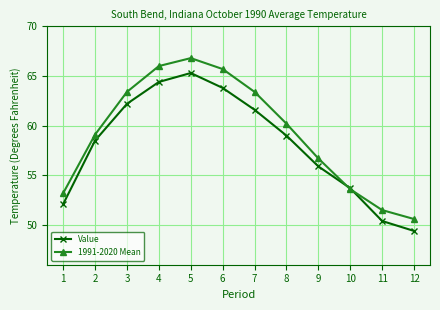

Reading right to left, list all the values displayed in this chart.

Value: 49.4	50.4	53.7	55.9	59.0	61.6	63.8	65.3	64.4	62.2	58.5	52.1
1991-2020 Mean: 50.6	51.5	53.6	56.7	60.2	63.4	65.7	66.8	66.0	63.4	59.1	53.2